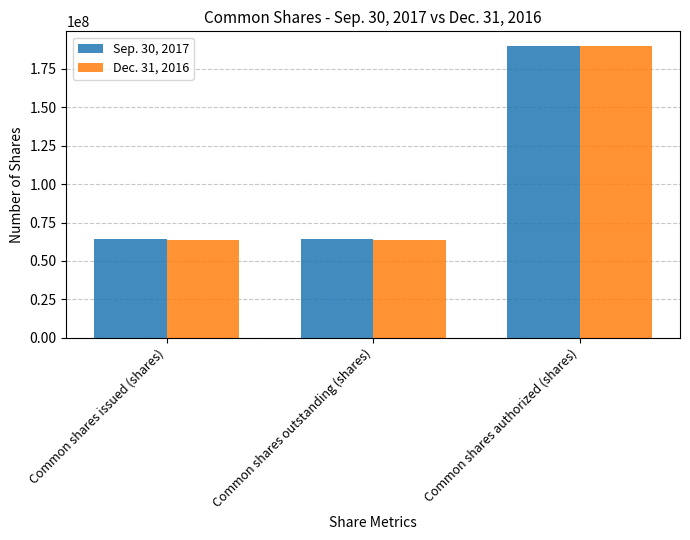

Reading left to right, what are all the values shown in this chart?

Sep. 30, 2017: Common shares issued (shares)=64294793	Common shares outstanding (shares)=64294793	Common shares authorized (shares)=190000000
Dec. 31, 2016: Common shares issued (shares)=63924124	Common shares outstanding (shares)=63924124	Common shares authorized (shares)=190000000